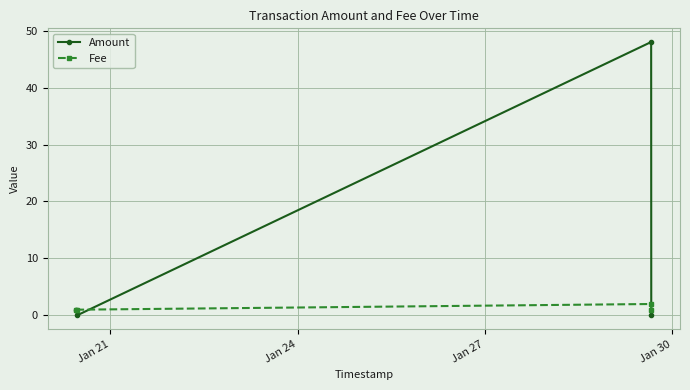

List the series in order of their peak value, highest first.

Amount, Fee